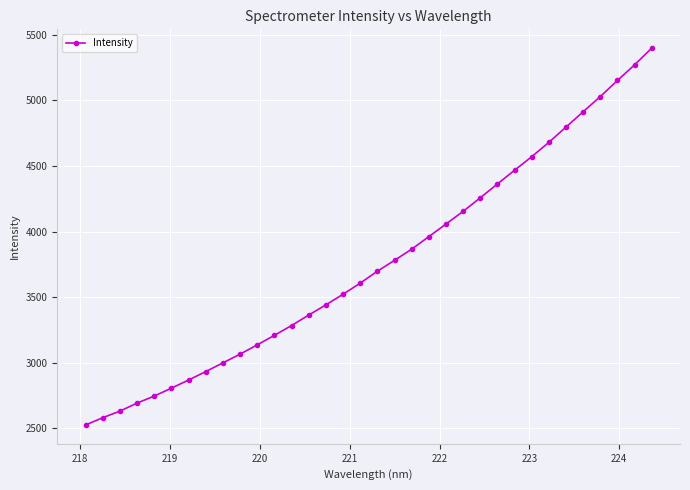

What is the difference between the maximum and minimum values?

2870.7